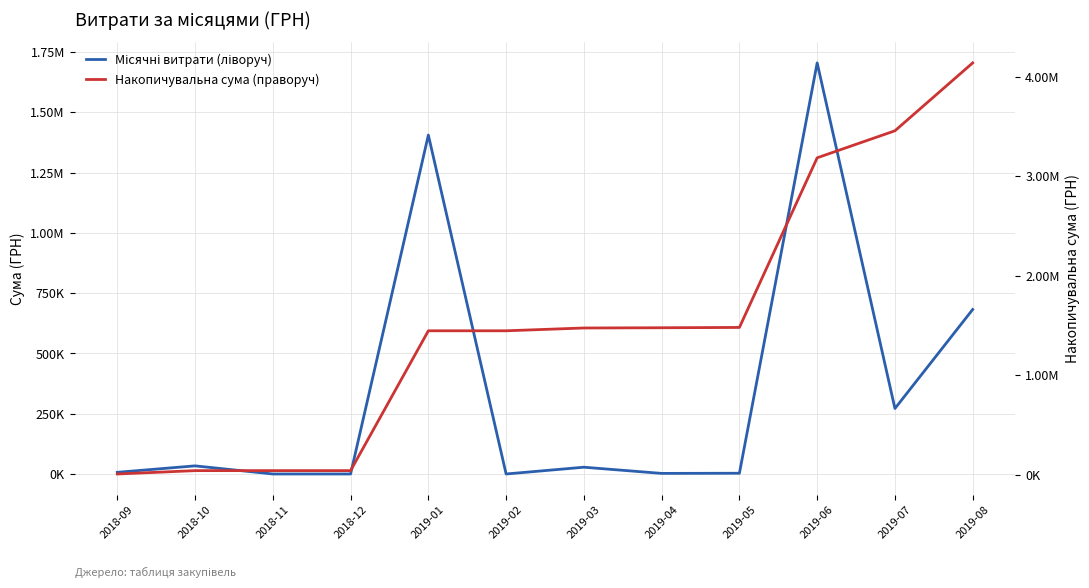

List the series in order of their overall mean, lowest first.

Місячні витрати (ліворуч), Накопичувальна сума (праворуч)